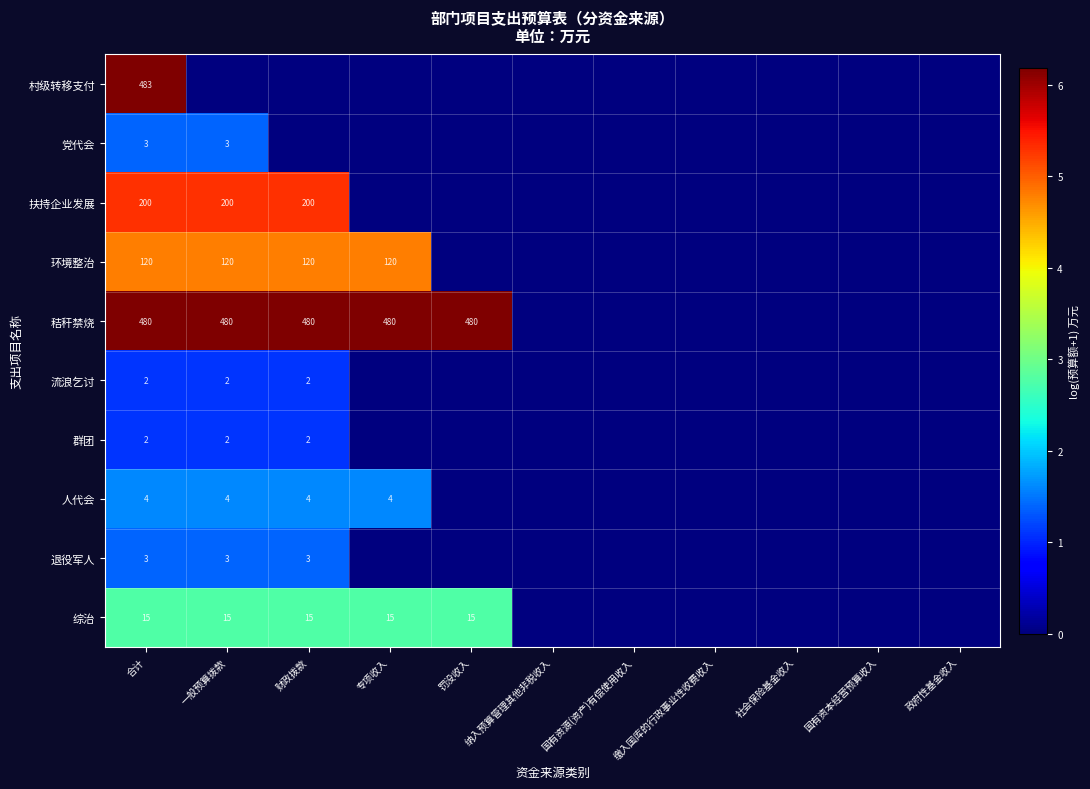

Is it true that 综治 equals 15 at 合计?

True